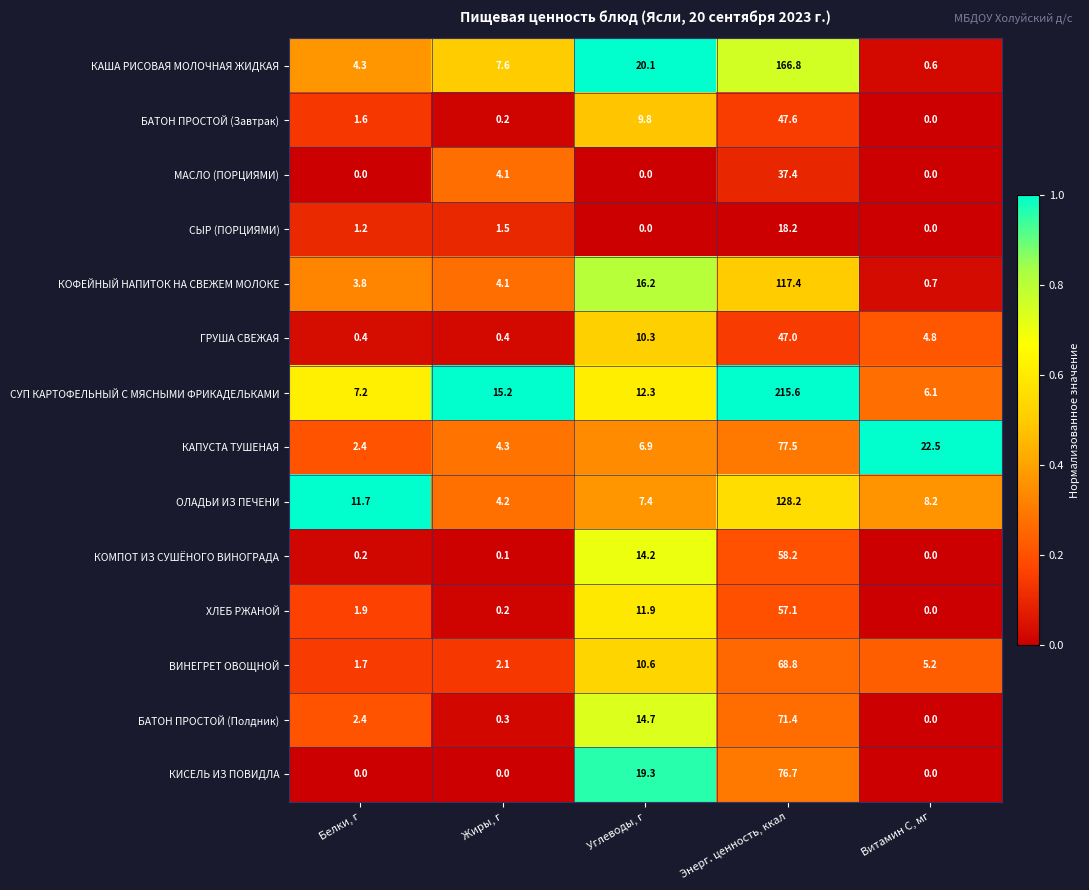

The СУП КАРТОФЕЛЬНЫЙ С МЯСНЫМИ ФРИКАДЕЛЬКАМИ series shows 9.1 at Витамин С, мг. True or false?

False